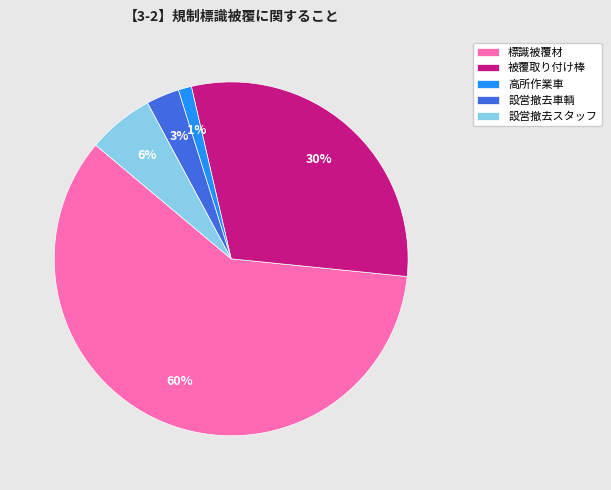

To the nearest percent, what is the average slice percentage?

20%